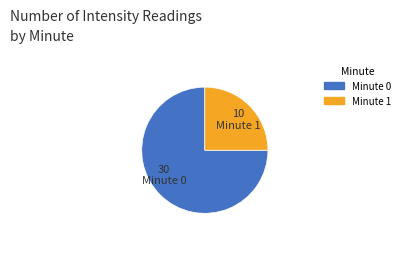

Is there a majority slice in this chart?

Yes